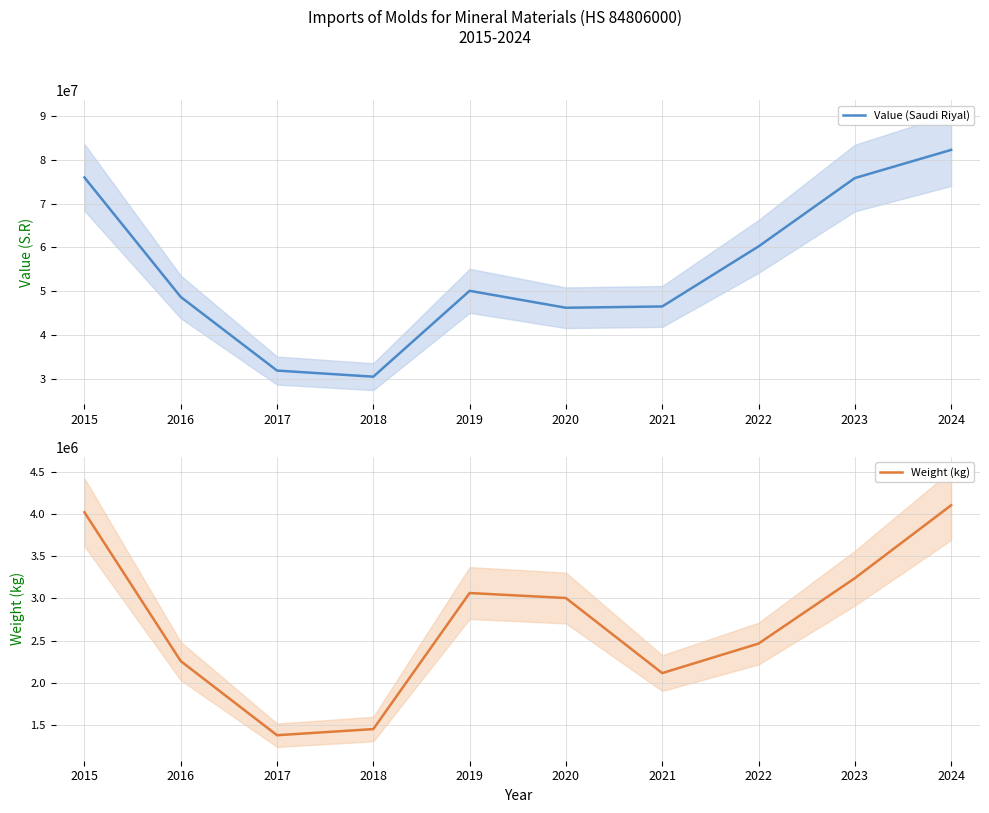

Where is the first local maximum for Weight (kg)?

2019